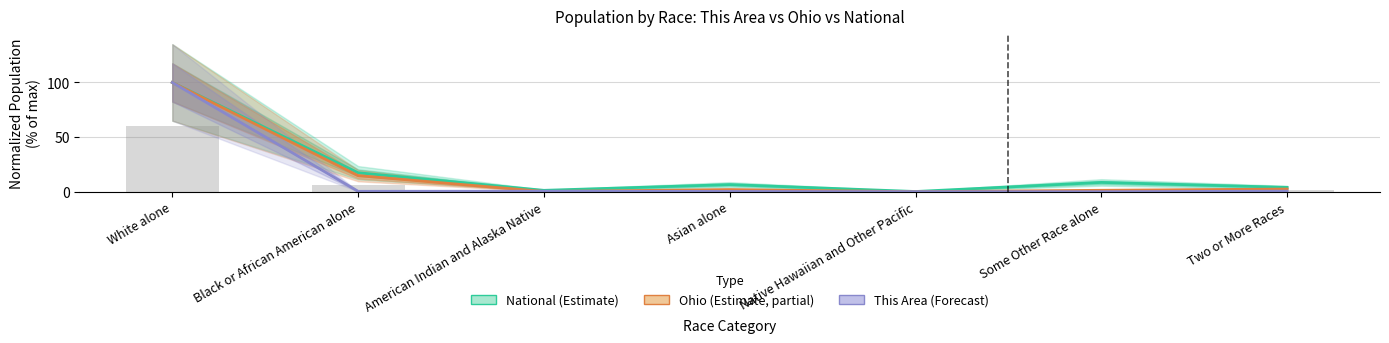

Rank the series by their maximum value, from highest to lowest.

National (Estimate), Ohio (Estimate, partial), This Area (Forecast)